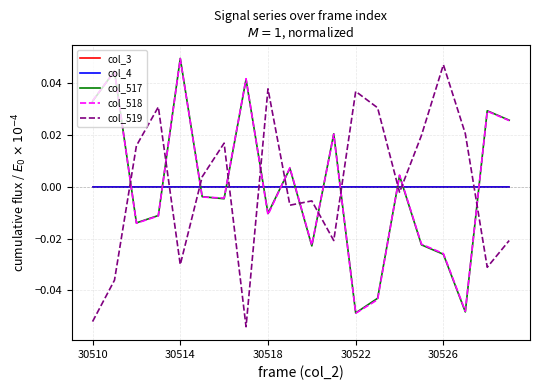

Is this an area chart (filled region under the line)?

No